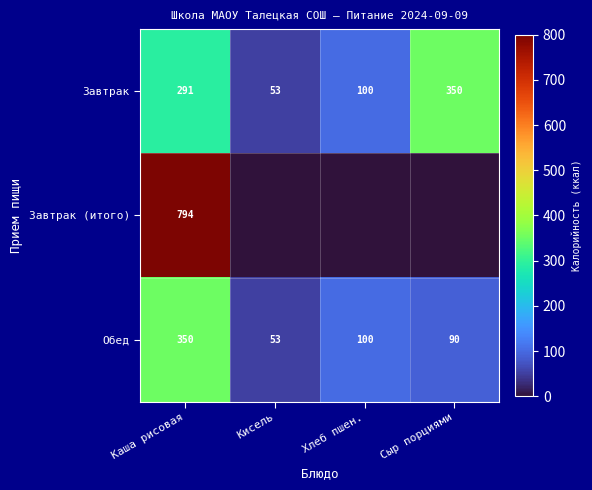

At which category is the sum across all series the highest?

Каша рисовая